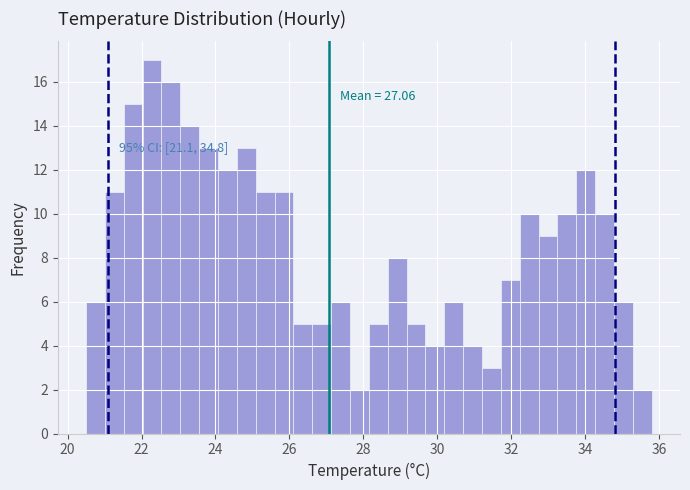

Around what value on the x-axis is the tallest bar? Give the approximate position of its centre, as read against the axis.

22.2